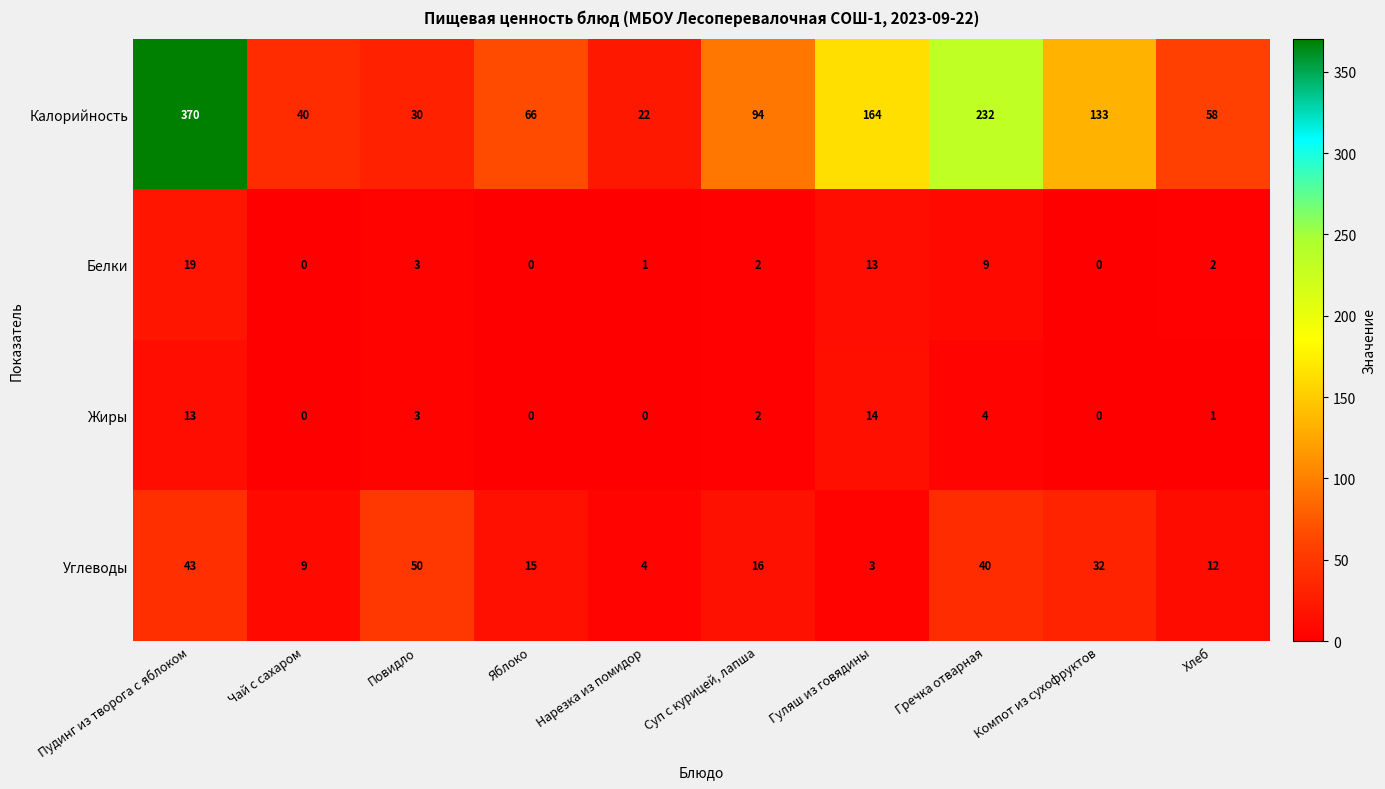

What value does the Калорийность series have at Чай с сахаром?

40